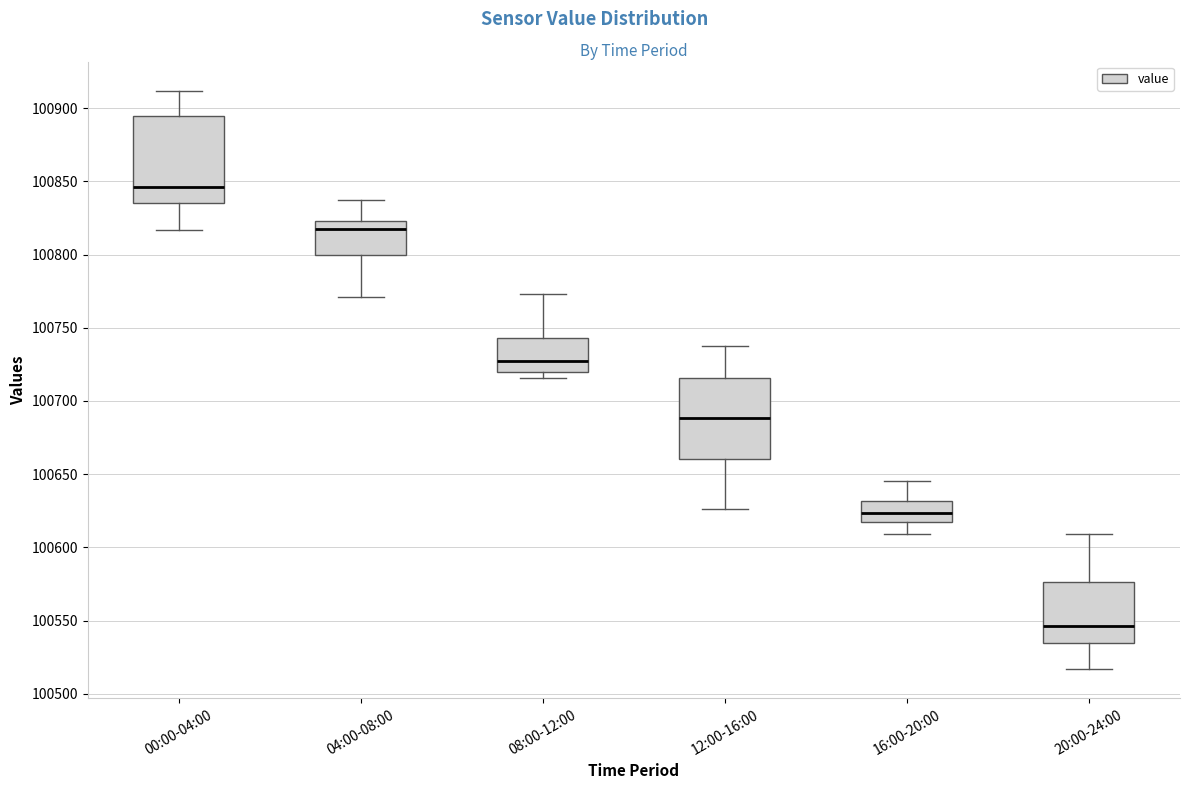

Where does the median line of the box for 20:00-24:00 sit on the y-axis? The values are not printed on the chart, so give them approximately, as read against the axis.

100545